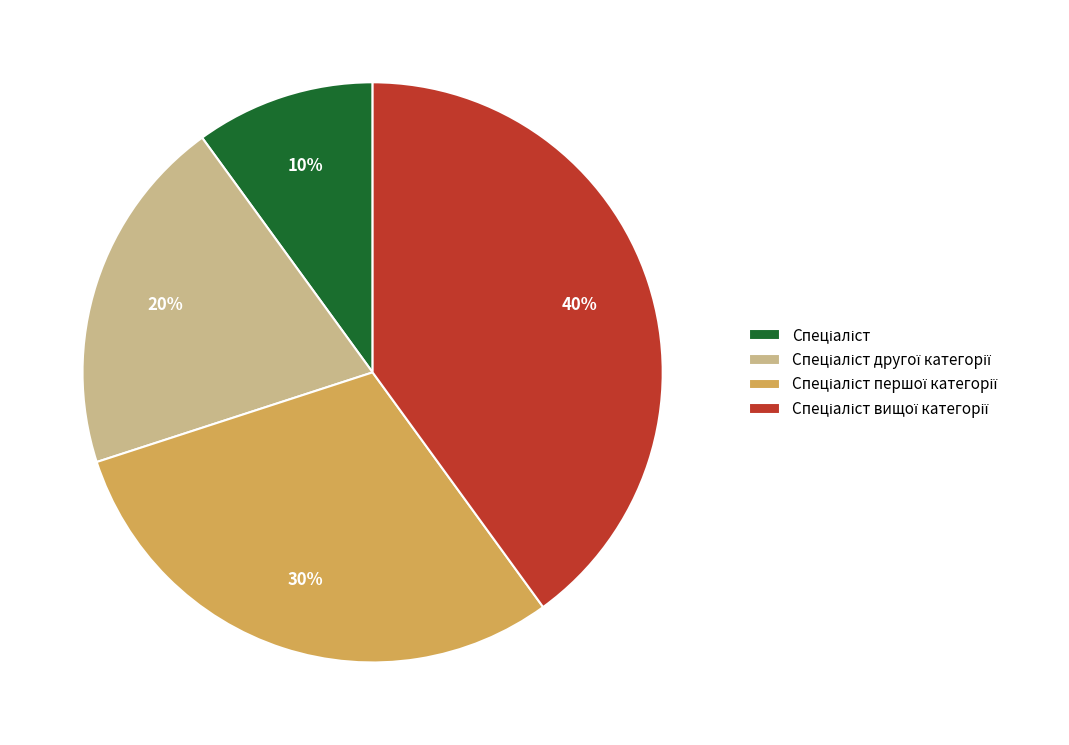

How many slices are in this pie chart?

4